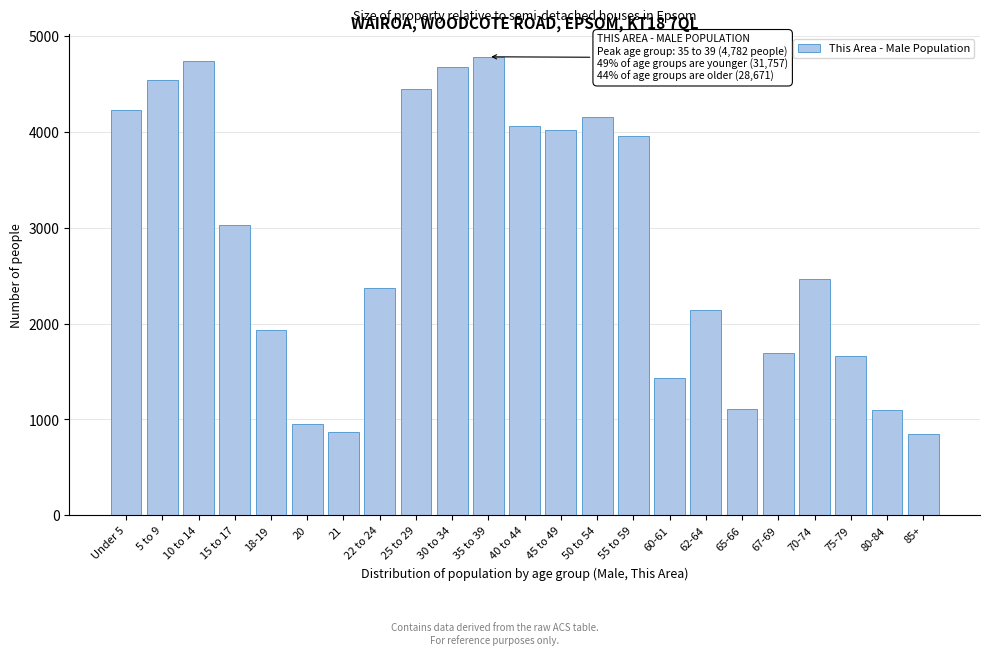

Where is the data nearest to the value 2816?

15 to 17